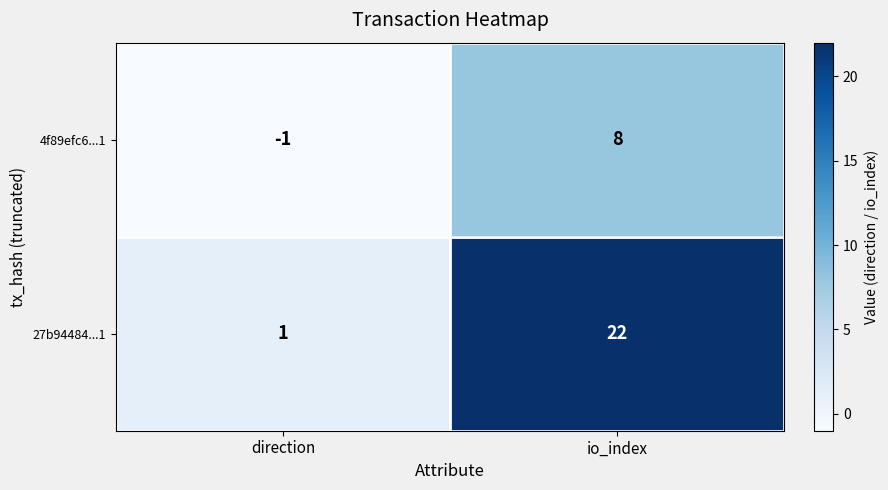

Between direction and io_index, which series saw the biggest shift?

27b94484...1